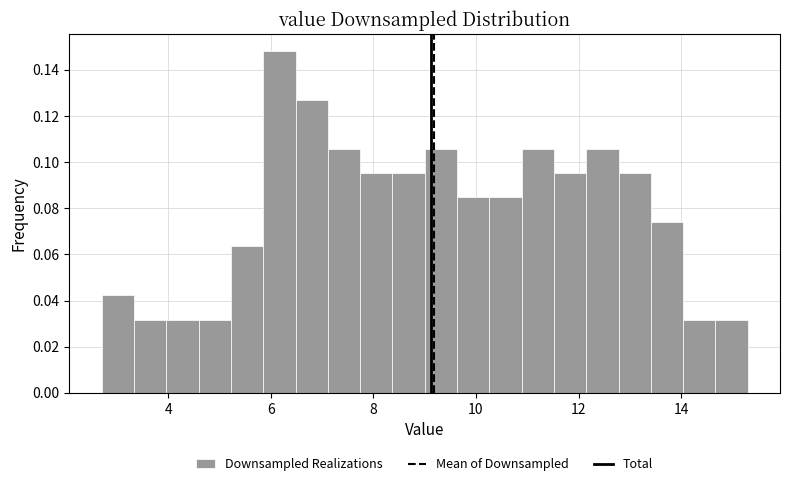

Read against the x-axis, roughly where is the centre of the tallest bar?

6.2